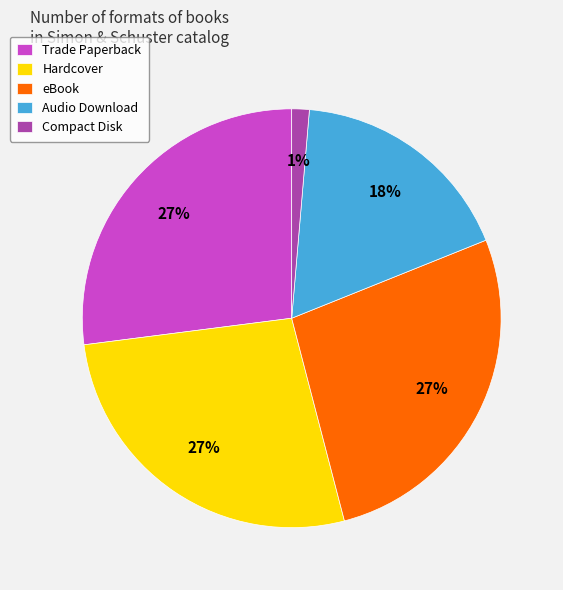

True or false: eBook accounts for 27% of the total.

True